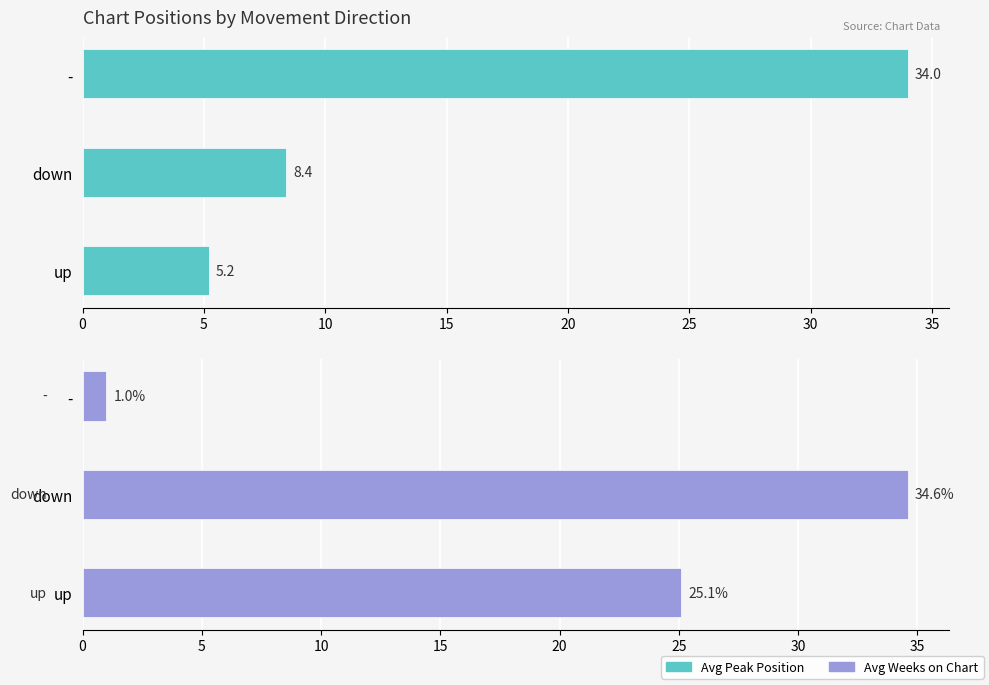

At down, list the series in order from largest to smallest.

Avg Weeks on Chart, Avg Peak Position